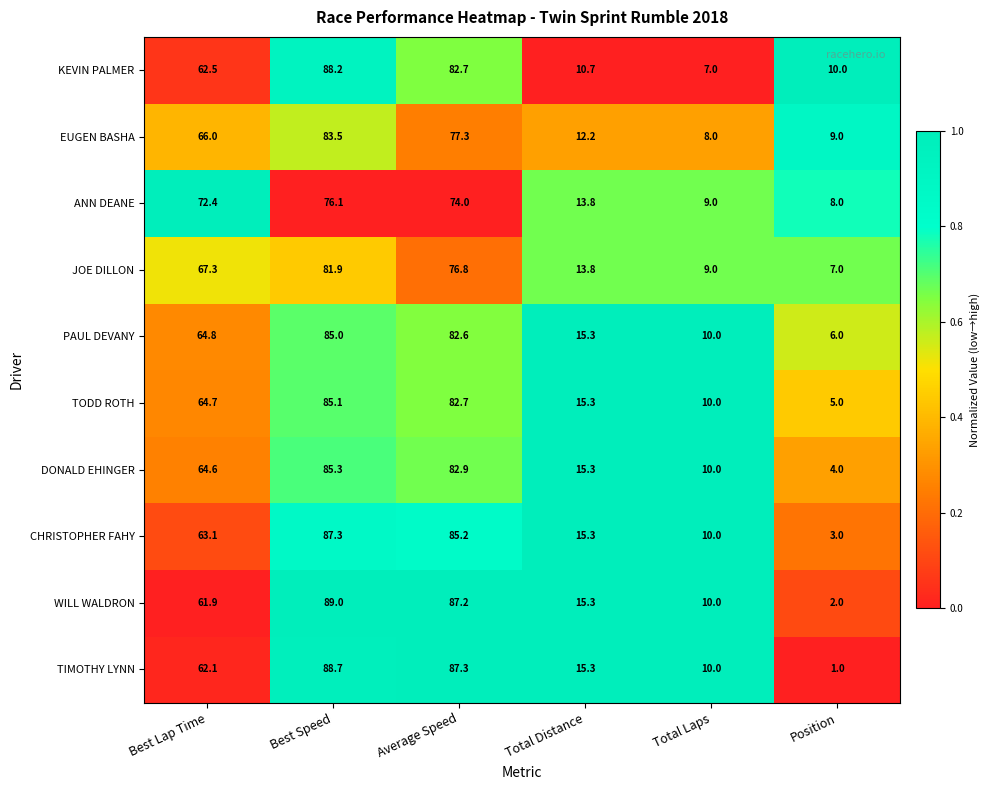

List the series in order of their peak value, lowest first.

ANN DEANE, JOE DILLON, EUGEN BASHA, PAUL DEVANY, TODD ROTH, DONALD EHINGER, CHRISTOPHER FAHY, KEVIN PALMER, TIMOTHY LYNN, WILL WALDRON